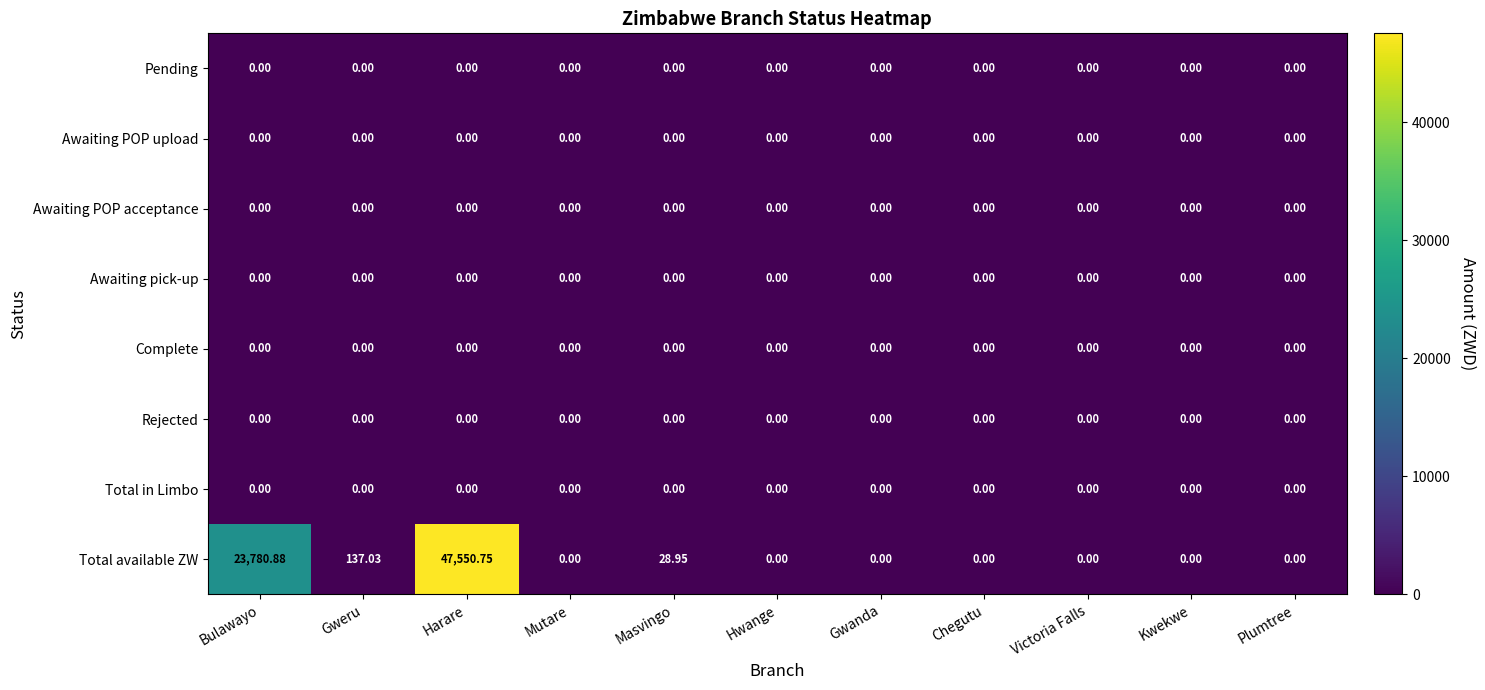

At which category is the sum across all series the highest?

Harare